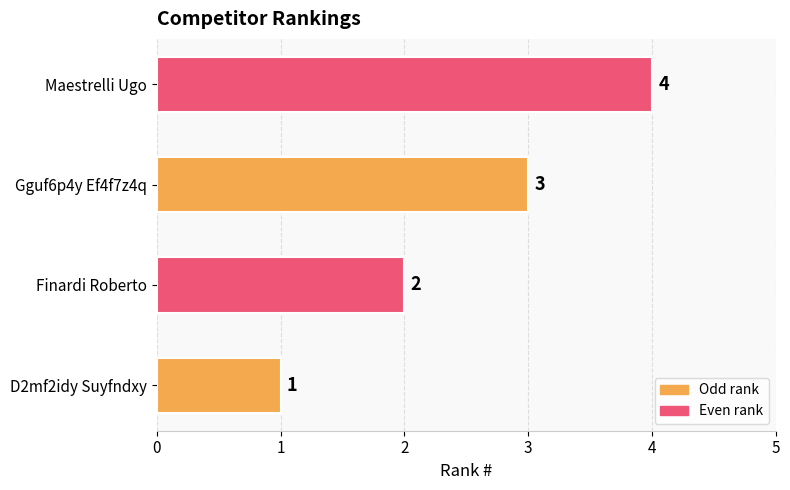

How many series are shown in this chart?

1